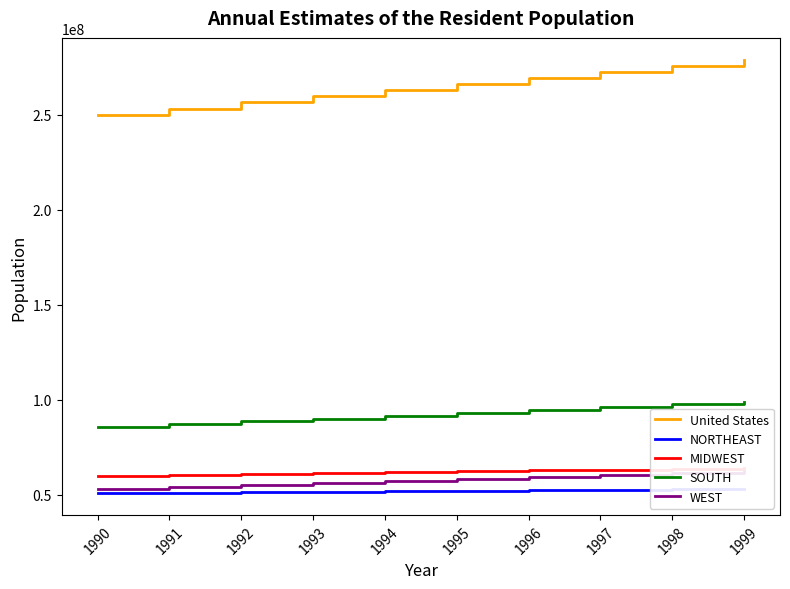

Which series changed the most between 1994 and 1996?

United States